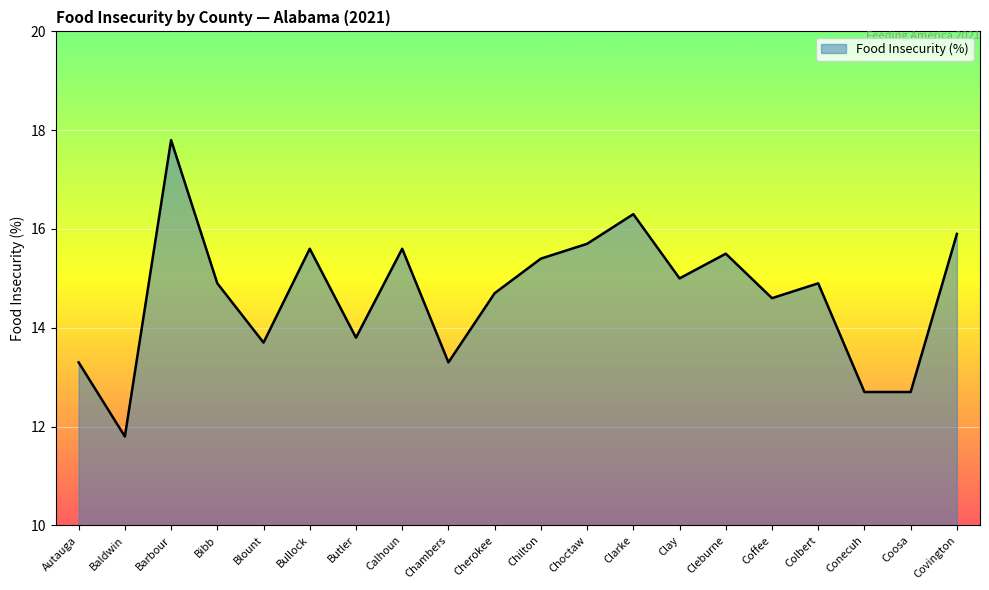

What position from the left is Calhoun?

8